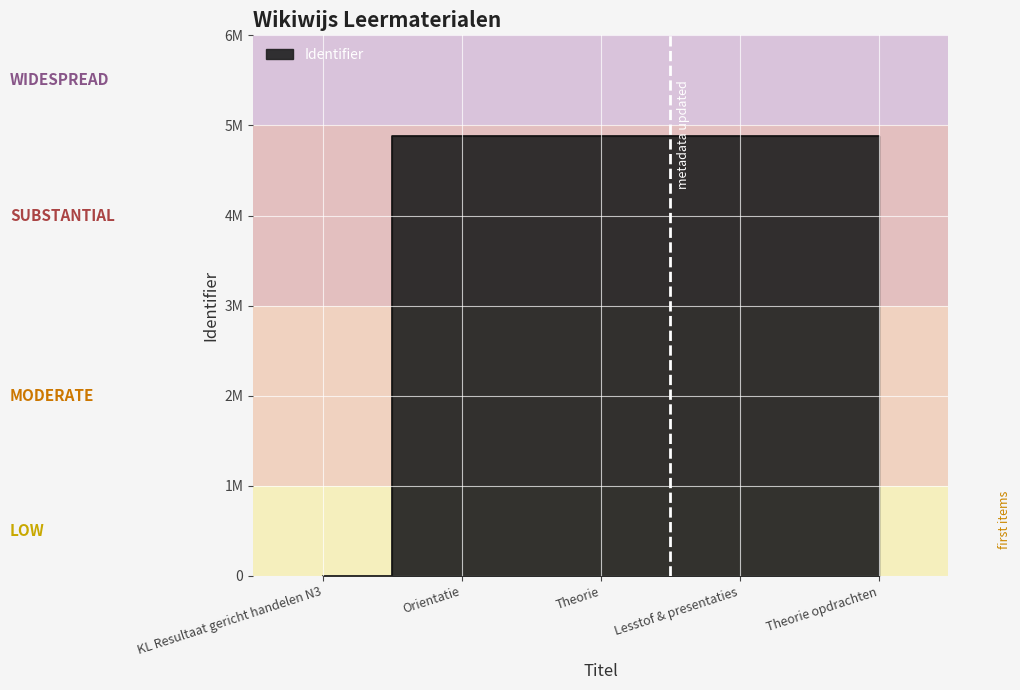

What is the greatest value displayed?

4887175